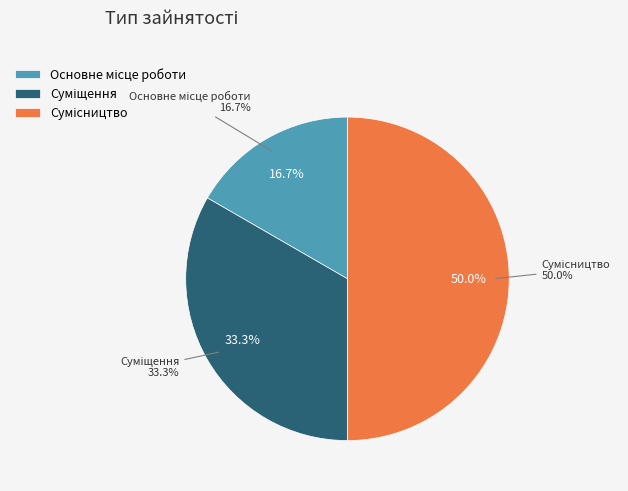

Which slice is the largest?

Сумісництво